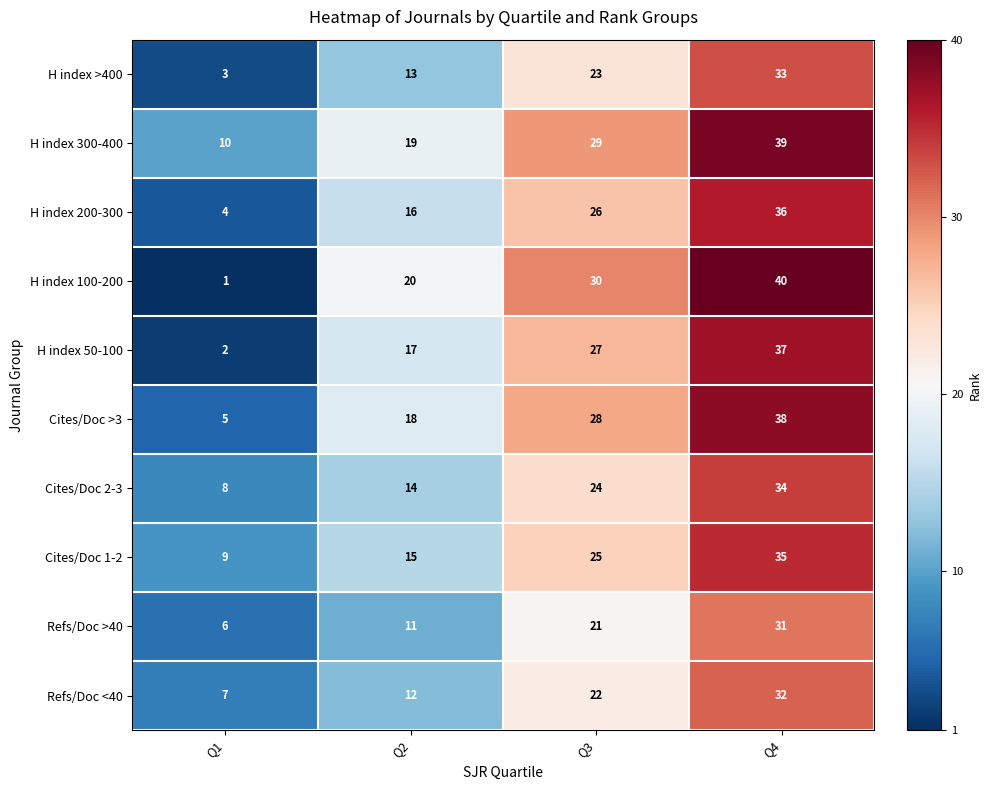

What is the difference between the highest and lowest values at Q1?

9